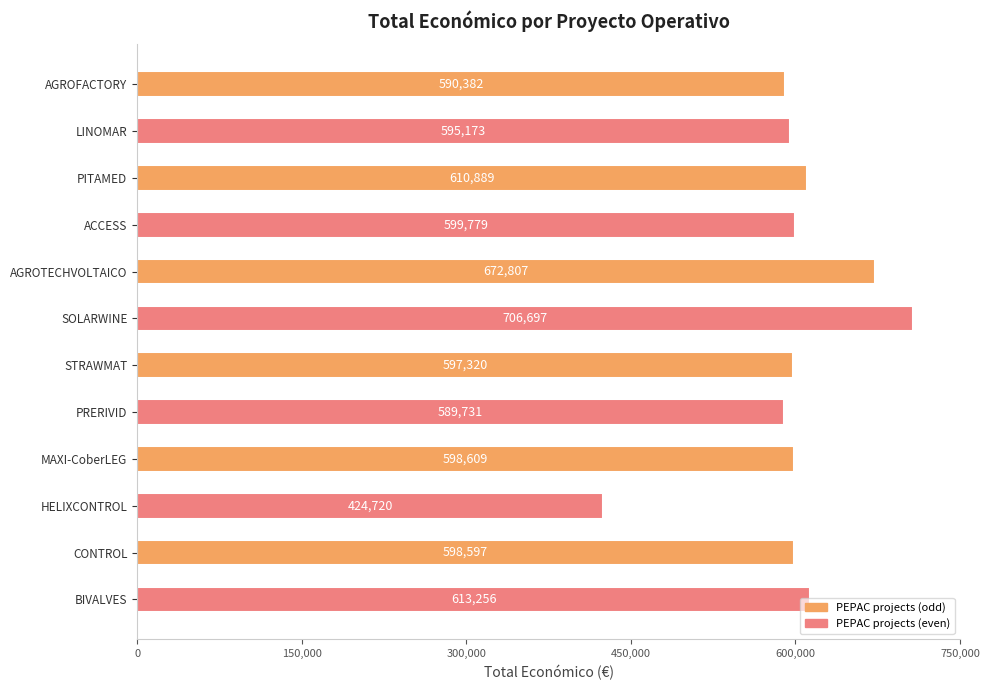

Does the chart contain stacked bars?

No